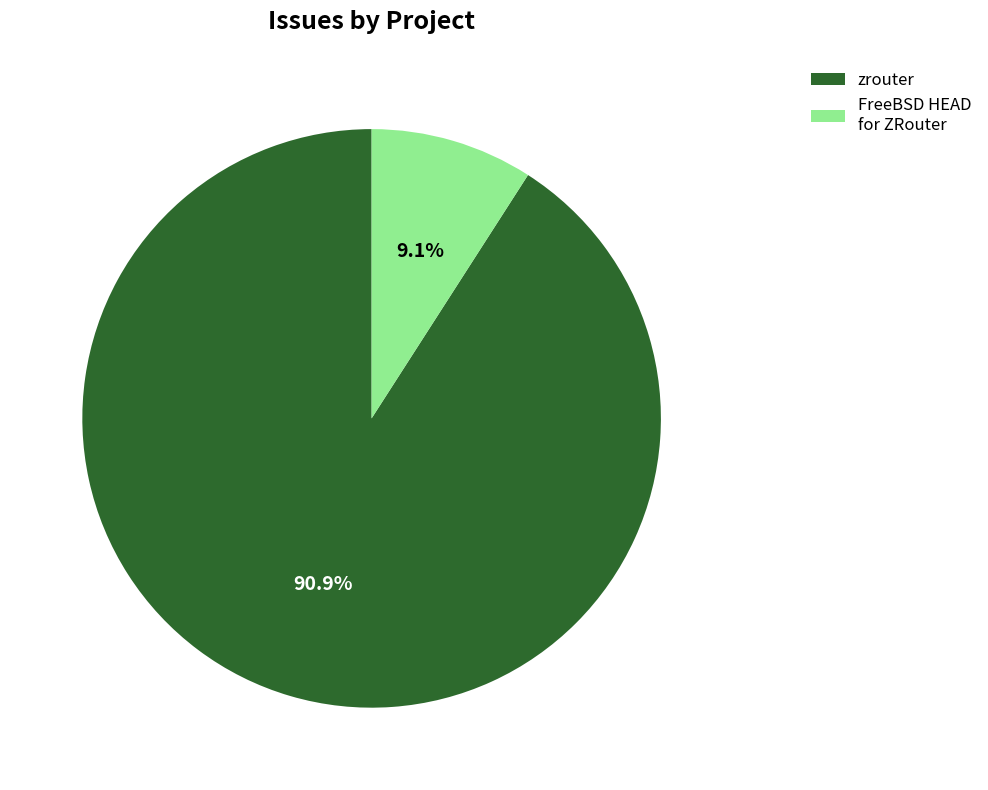

Is there any slice that represents more than half of the pie?

Yes